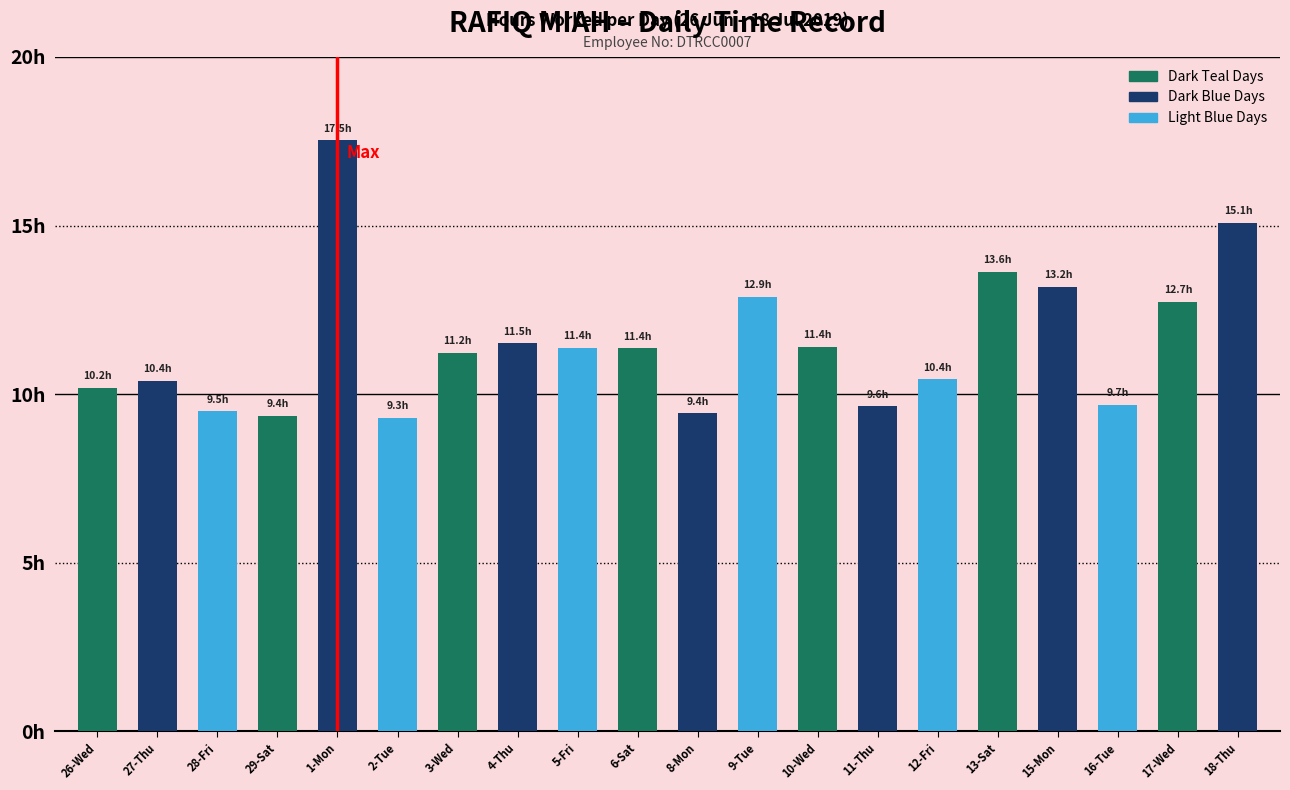

Does the chart contain any negative values?

No